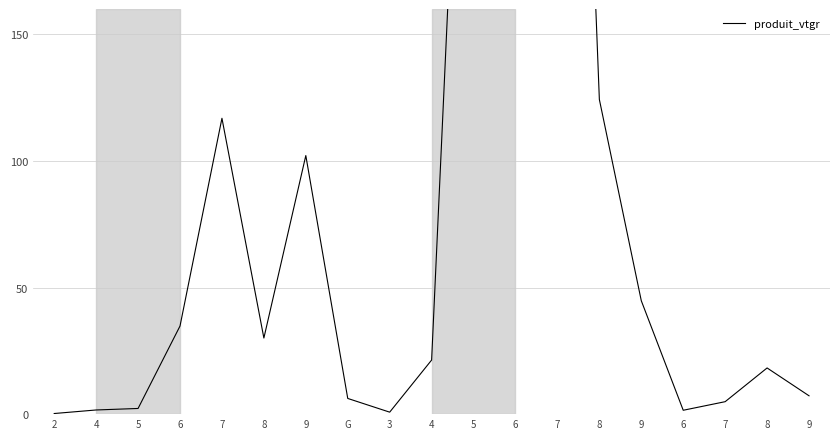

Rank the categories by value from lowest to highest.

2, 3, 6, 4, 5, 7, G, 9, 8, 4, 8, 6, 9, 9, 7, 8, 5, 7, 6